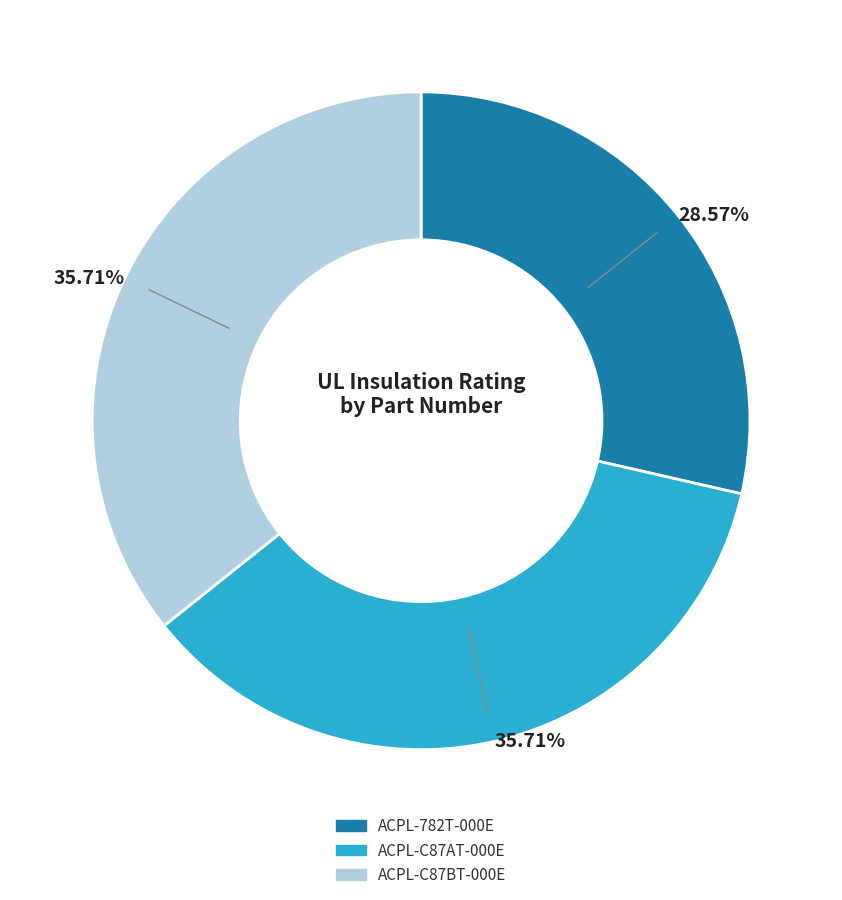

Is ACPL-782T-000E the majority of the pie?

No